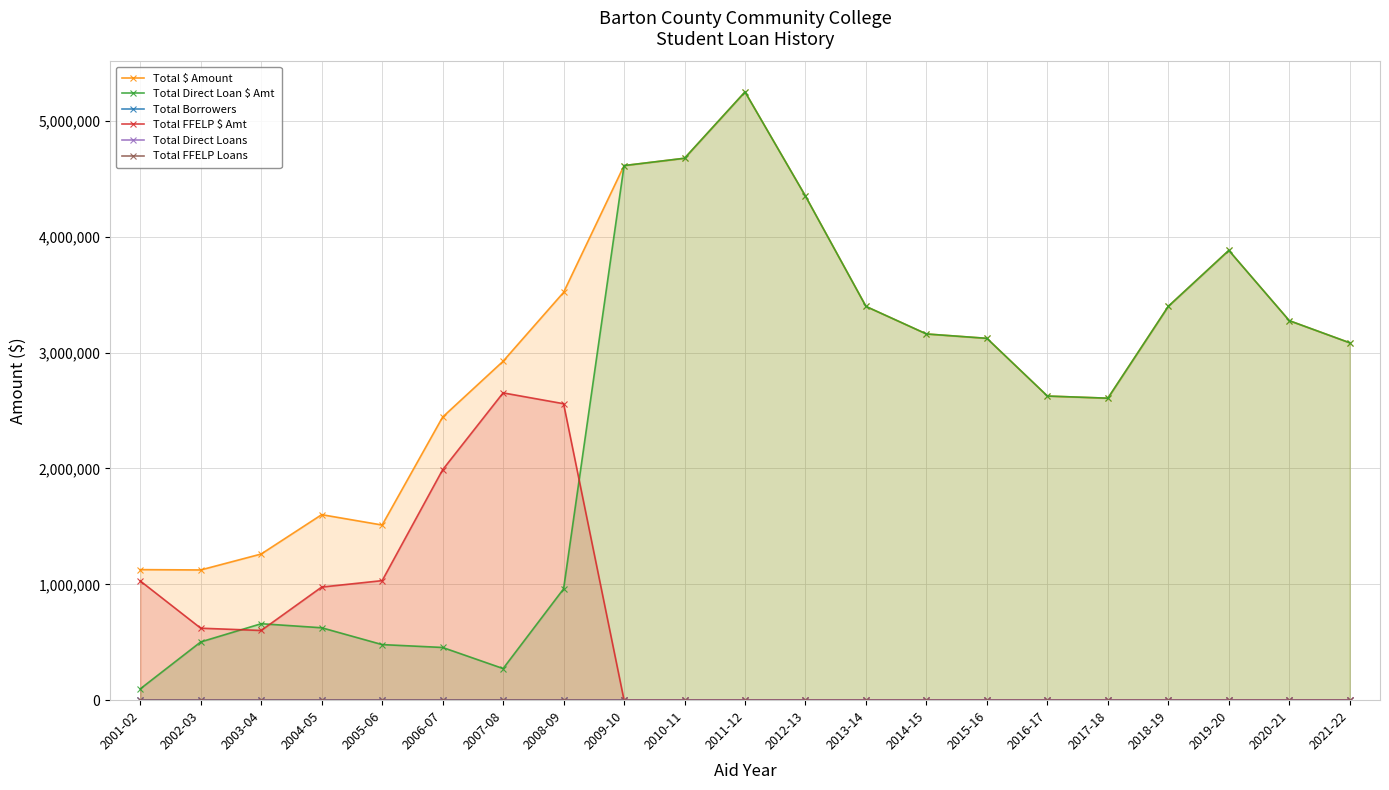

Reading left to right, extract all data points from this chart.

Total $ Amount: 1127083	1124273	1261879	1601599	1511998	2444171	2925962	3520479	4614945	4678200	5251047	4351029	3399179	3161409	3123575	2625518	2606891	3400077	3882890	3276160	3085033
Total Direct Loan $ Amt: 97725	502853	660136	625158	479970	455096	273101	961175	4614945	4678200	5251047	4351029	3399179	3161409	3123575	2625518	2606891	3400077	3882890	3276160	3085033
Total Borrowers: 350	414	486	601	542	451	602	521	625	824	892	775	670	617	407	511	516	645	691	573	566
Total FFELP $ Amt: 1029358	621420	601743	976441	1032028	1989075	2652861	2559304	0	0	0	0	0	0	0	0	0	0	0	0	0
Total Direct Loans: 62	268	345	256	198	83	93	361	1316	1423	1532	1326	1140	997	1629	800	804	645	691	573	566
Total FFELP Loans: 503	313	295	345	344	368	825	719	0	0	0	0	0	0	0	0	0	0	0	0	0